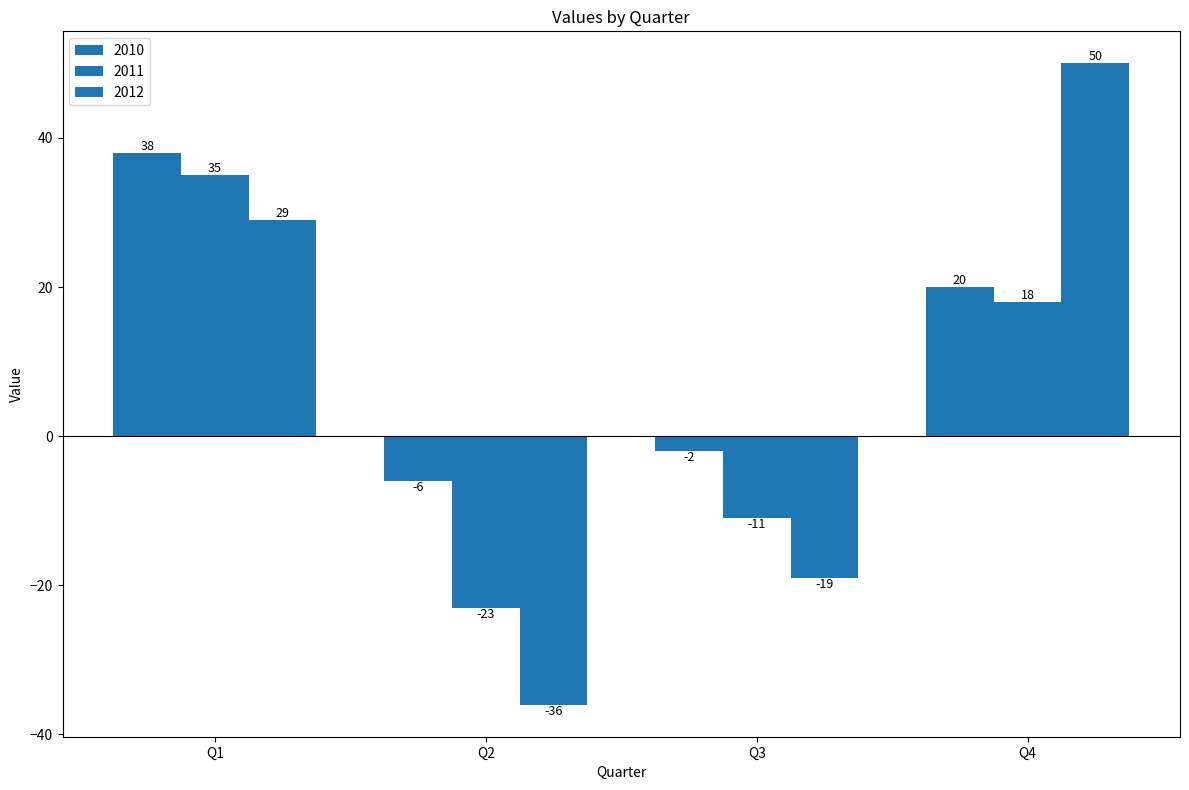

How many values in the 2012 series are below 29?

2